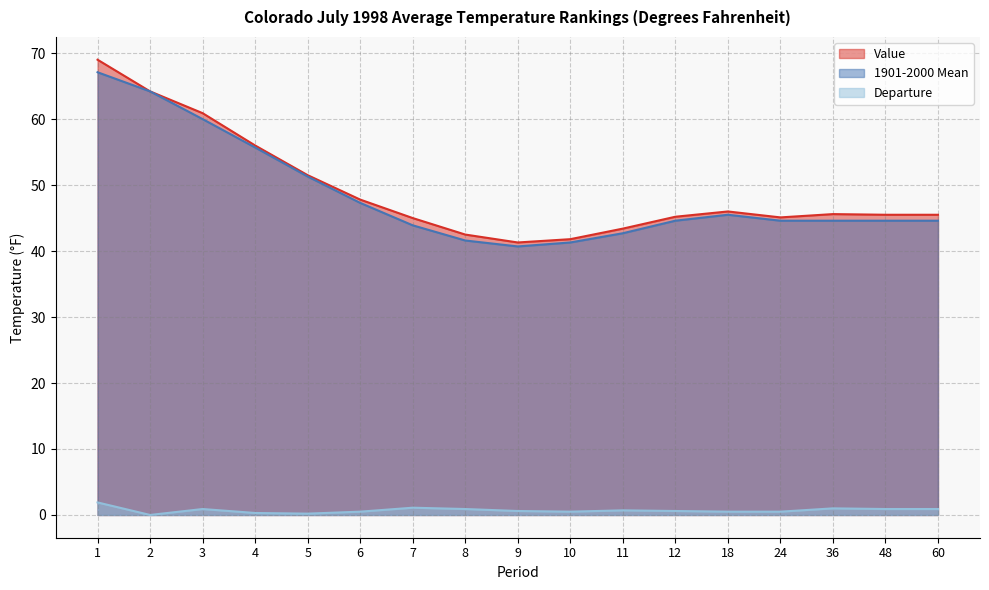

The Departure series shows 0.1 at 4. True or false?

False